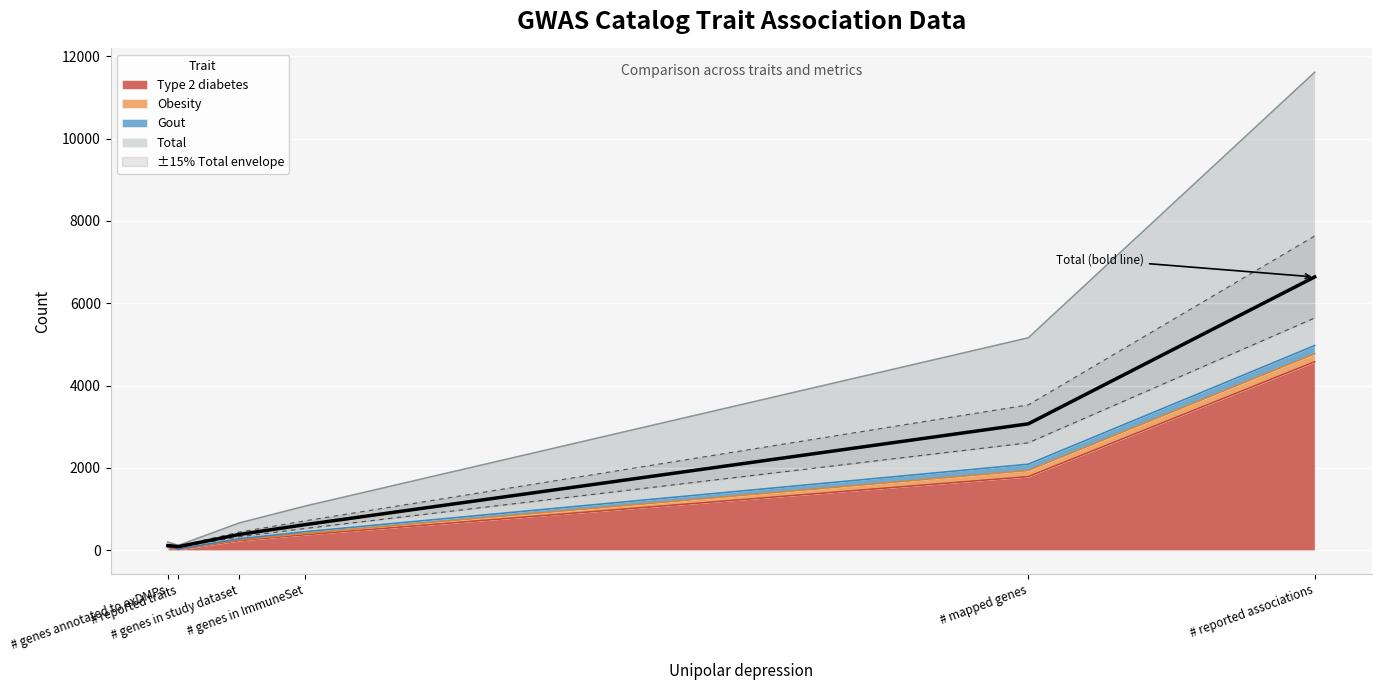

What is the spread (max minus min) of values at # reported traits?

81